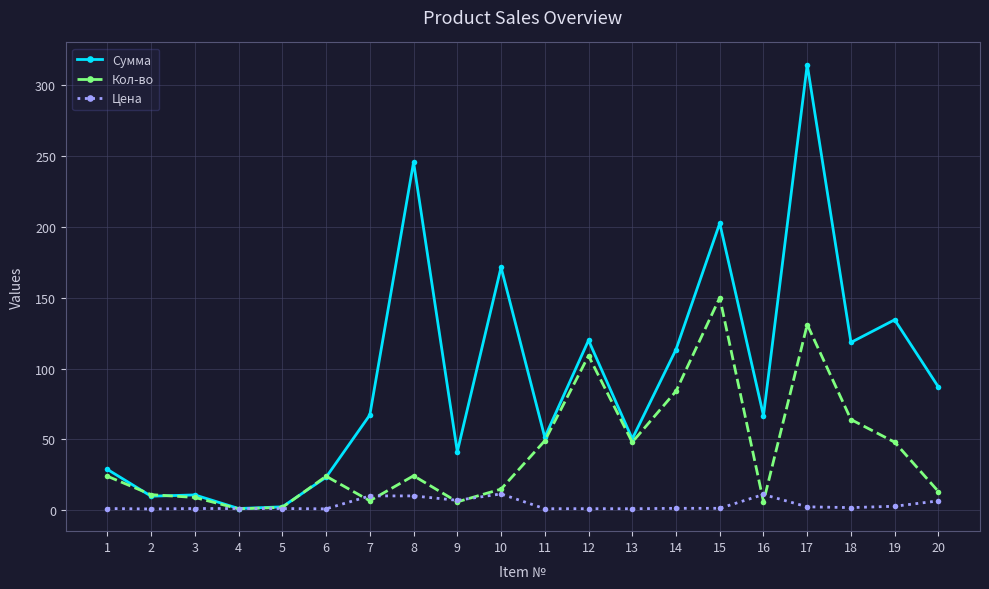

True or false: Кол-во has more than 2 points higher than both neighbors.

True